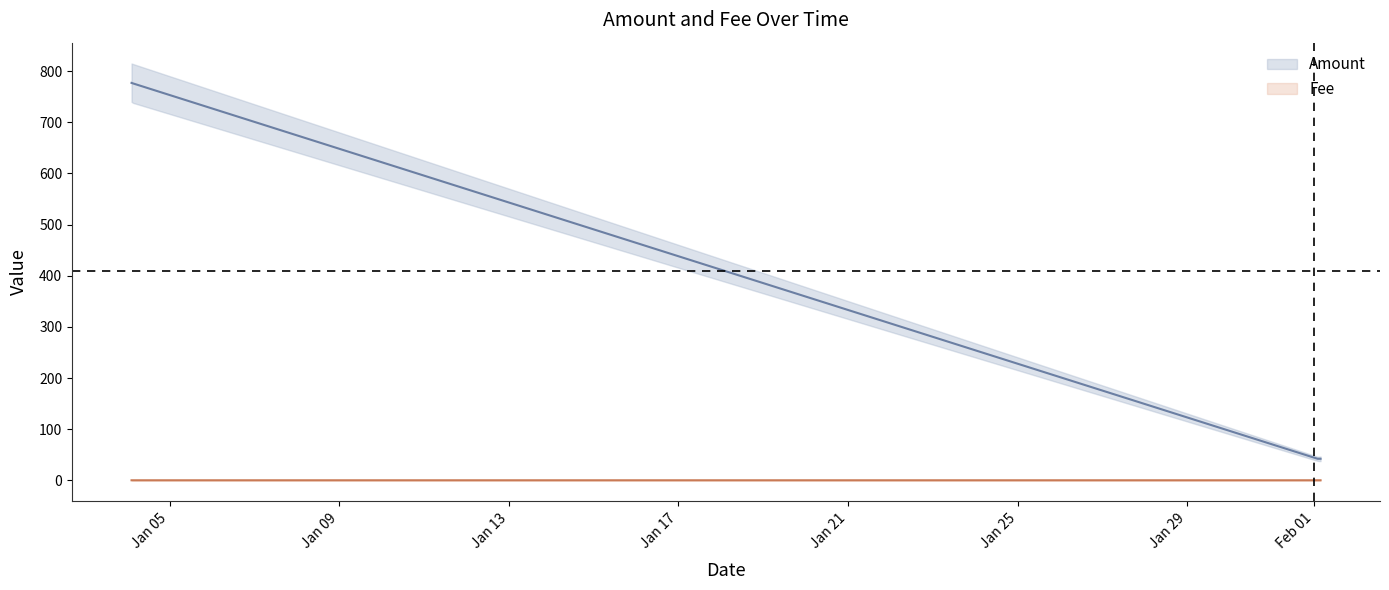

How many lines are shown in the chart?

2